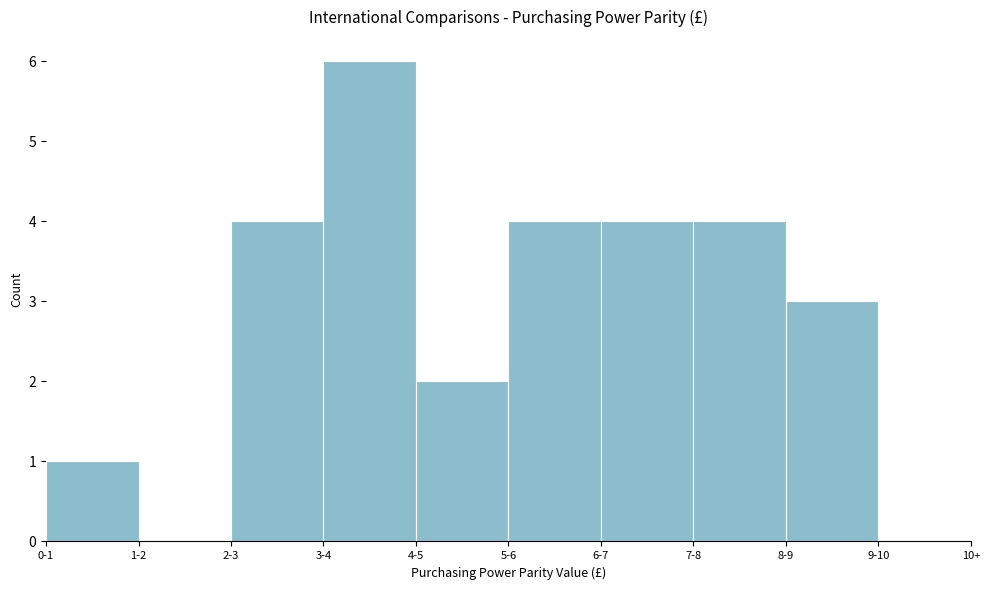

Reading right to left, list all the values displayed in this chart.

9-10=0	8-9=3	7-8=4	6-7=4	5-6=4	4-5=2	3-4=6	2-3=4	1-2=0	0-1=1